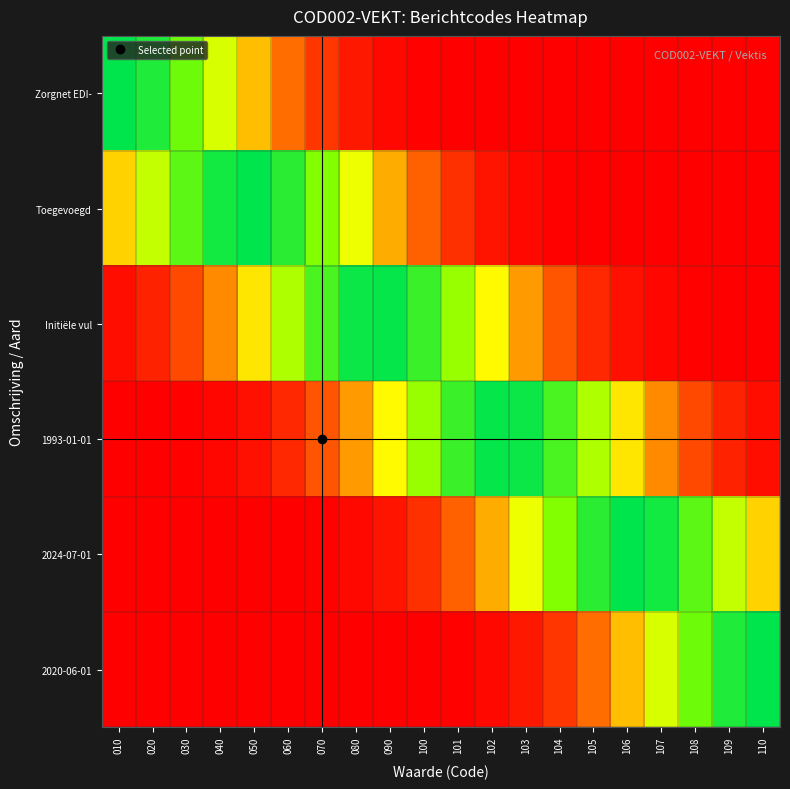

Which series has the largest range (max minus min)?

Zorgnet EDI-